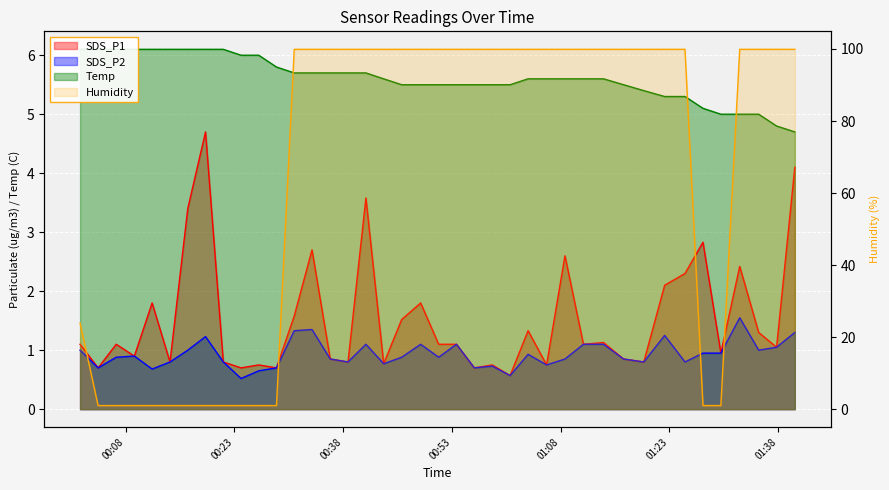

At which category is the sum across all series the highest?

2023/05/03 00:41:09